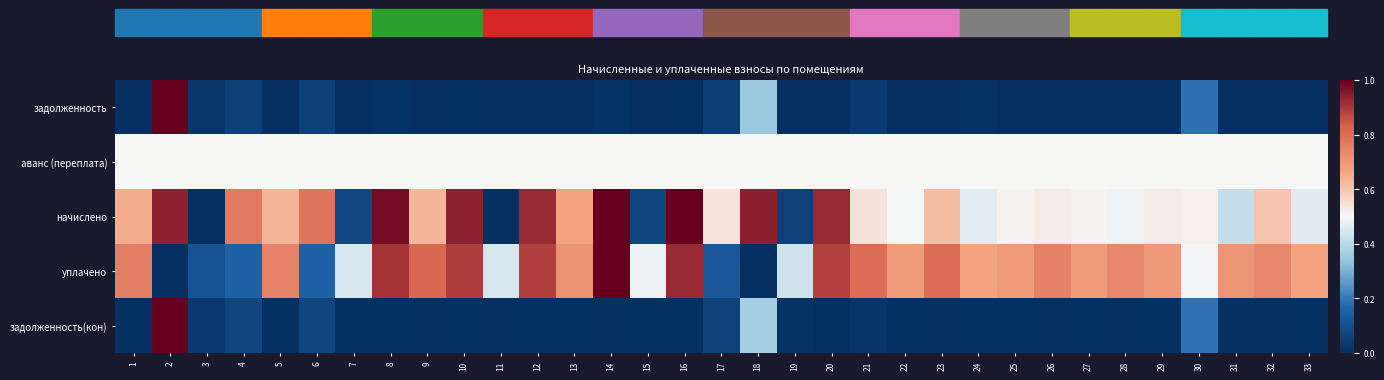

Reading left to right, extract all data points from this chart.

задолженность: 1=0.0	2=1.0	3=0.0	4=0.1	5=0.0	6=0.1	7=0.0	8=0.0	9=0.0	10=0.0	11=0.0	12=0.0	13=0.0	14=0.0	15=0.0	16=0.0	17=0.0	18=0.3	19=0.0	20=0.0	21=0.0	22=0.0	23=0.0	24=0.0	25=0.0	26=0.0	27=0.0	28=0.0	29=0.0	30=0.2	31=0.0	32=0.0	33=0.0
аванс (переплата): 1=0.5	2=0.5	3=0.5	4=0.5	5=0.5	6=0.5	7=0.5	8=0.5	9=0.5	10=0.5	11=0.5	12=0.5	13=0.5	14=0.5	15=0.5	16=0.5	17=0.5	18=0.5	19=0.5	20=0.5	21=0.5	22=0.5	23=0.5	24=0.5	25=0.5	26=0.5	27=0.5	28=0.5	29=0.5	30=0.5	31=0.5	32=0.5	33=0.5
начислено: 1=0.7	2=0.9	3=0.0	4=0.8	5=0.6	6=0.8	7=0.1	8=1.0	9=0.6	10=0.9	11=0.0	12=0.9	13=0.7	14=1.0	15=0.1	16=1.0	17=0.5	18=0.9	19=0.1	20=0.9	21=0.5	22=0.5	23=0.6	24=0.5	25=0.5	26=0.5	27=0.5	28=0.5	29=0.5	30=0.5	31=0.4	32=0.6	33=0.5
уплачено: 1=0.8	2=0.0	3=0.1	4=0.1	5=0.7	6=0.2	7=0.4	8=0.9	9=0.8	10=0.9	11=0.4	12=0.9	13=0.7	14=1.0	15=0.5	16=0.9	17=0.1	18=0.0	19=0.4	20=0.9	21=0.8	22=0.7	23=0.8	24=0.7	25=0.7	26=0.8	27=0.7	28=0.7	29=0.7	30=0.5	31=0.7	32=0.7	33=0.7
задолженность(кон): 1=0.0	2=1.0	3=0.0	4=0.1	5=0.0	6=0.1	7=0.0	8=0.0	9=0.0	10=0.0	11=0.0	12=0.0	13=0.0	14=0.0	15=0.0	16=0.0	17=0.1	18=0.4	19=0.0	20=0.0	21=0.0	22=0.0	23=0.0	24=0.0	25=0.0	26=0.0	27=0.0	28=0.0	29=0.0	30=0.2	31=0.0	32=0.0	33=0.0